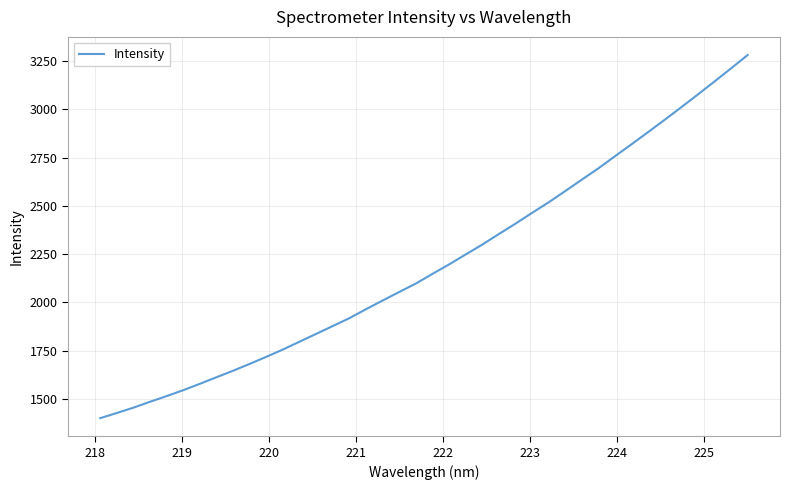

What is the maximum value shown in the chart?

3282.0